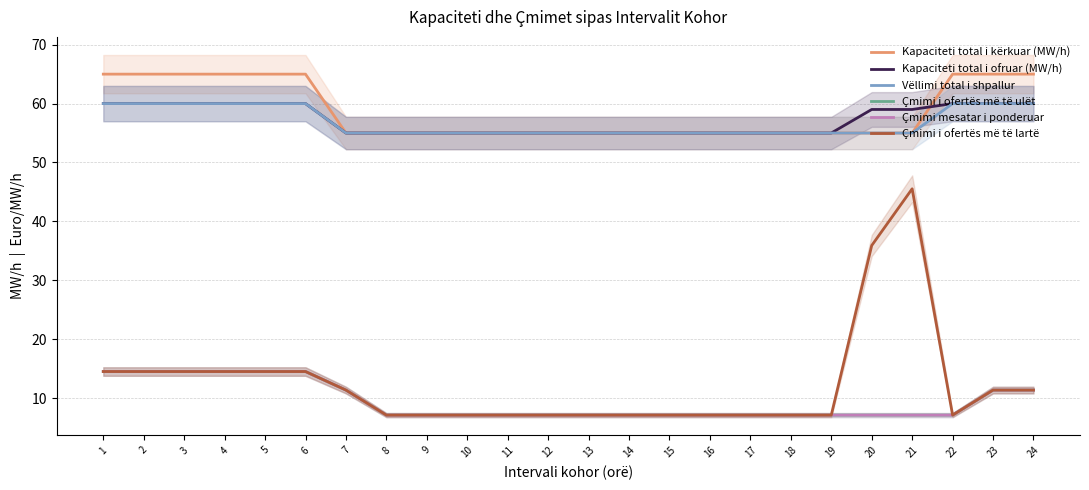

The value of Kapaciteti total i ofruar (MW/h) at 17 is 55.0. True or false?

True